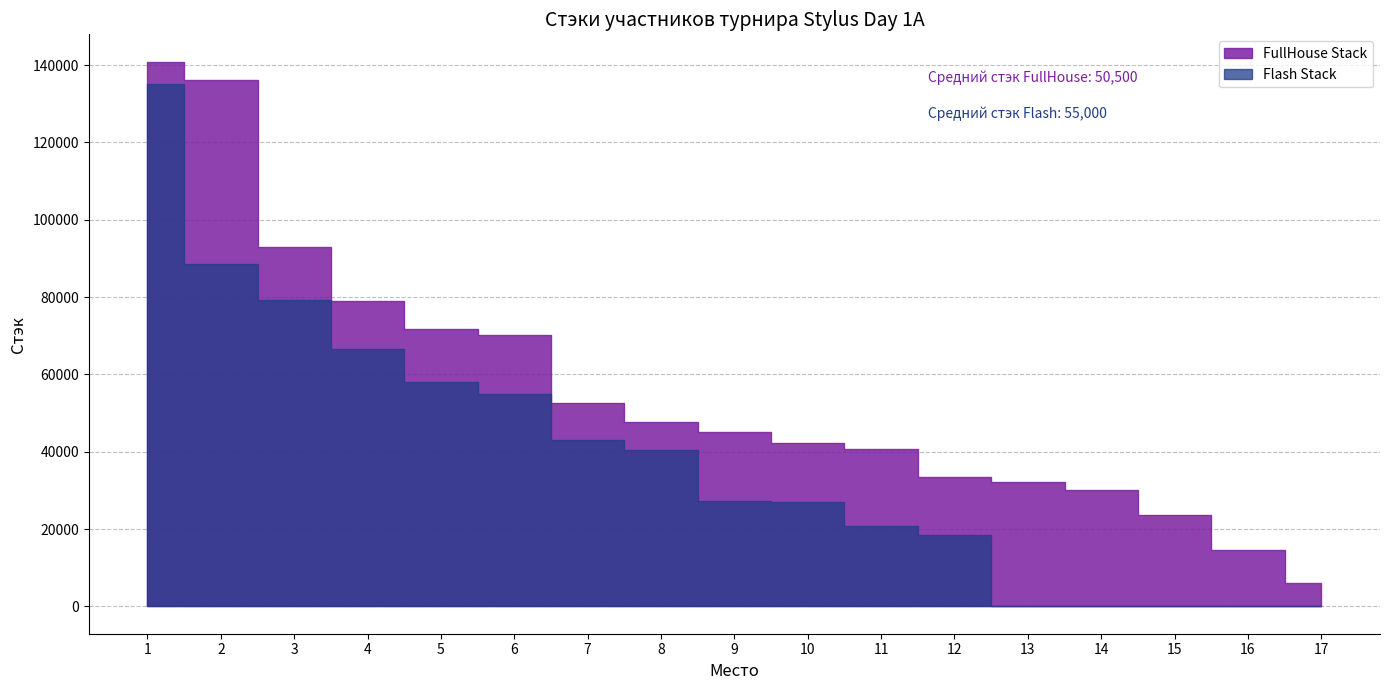

How many data points in FullHouse Stack are less than 45100?

8